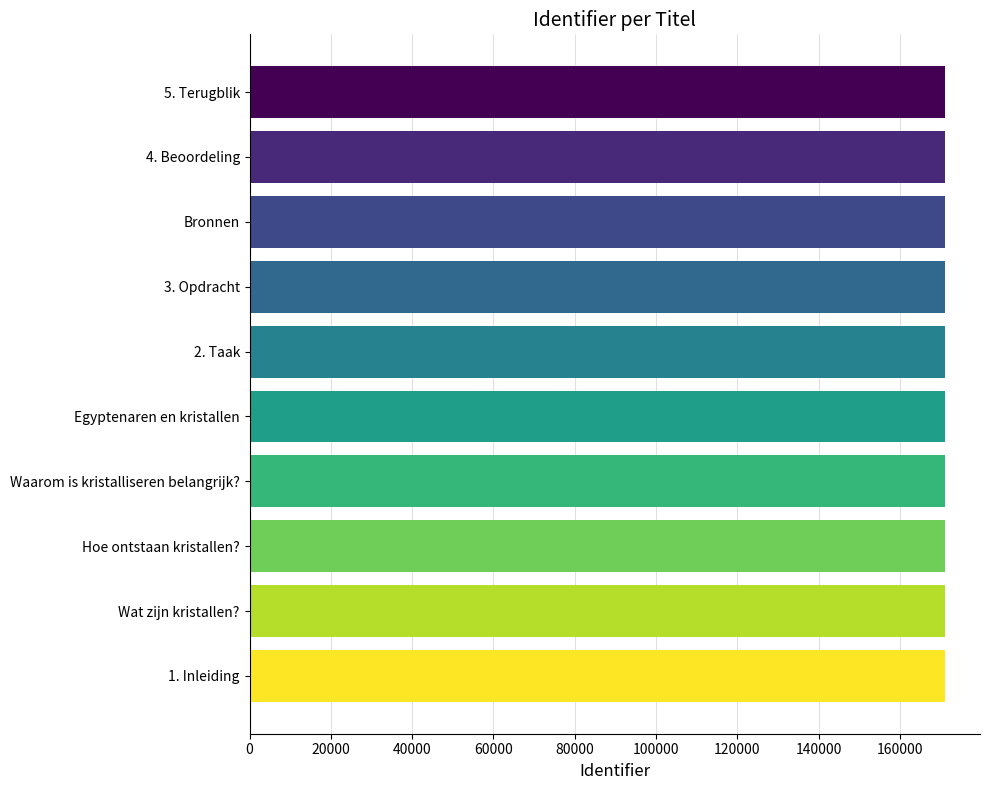

How many data points are less than 171165?

5